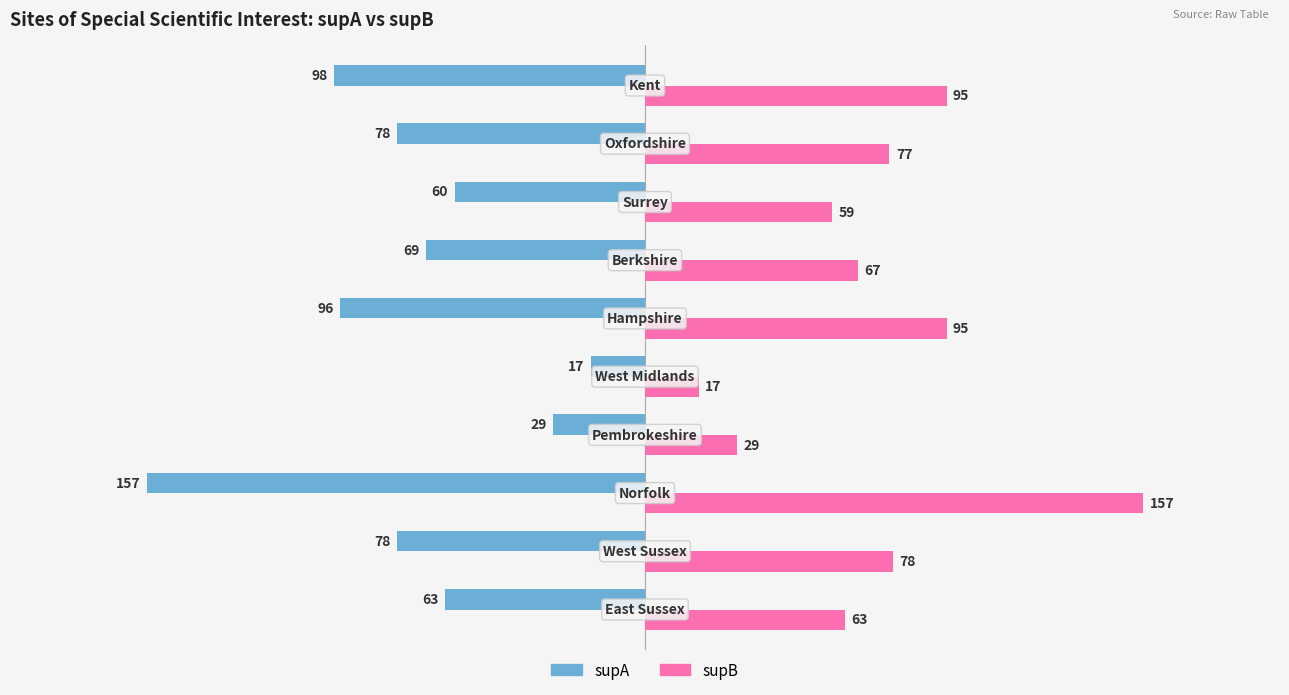

How many data points does each series have?

10